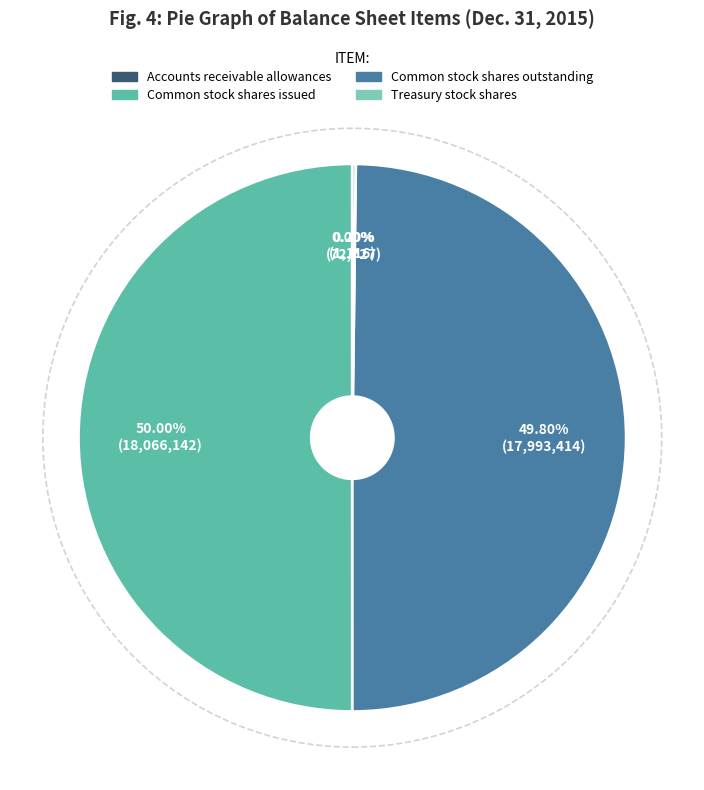

Approximately how many times larger is the value at Common stock shares outstanding compared to Common stock shares issued?

1.0